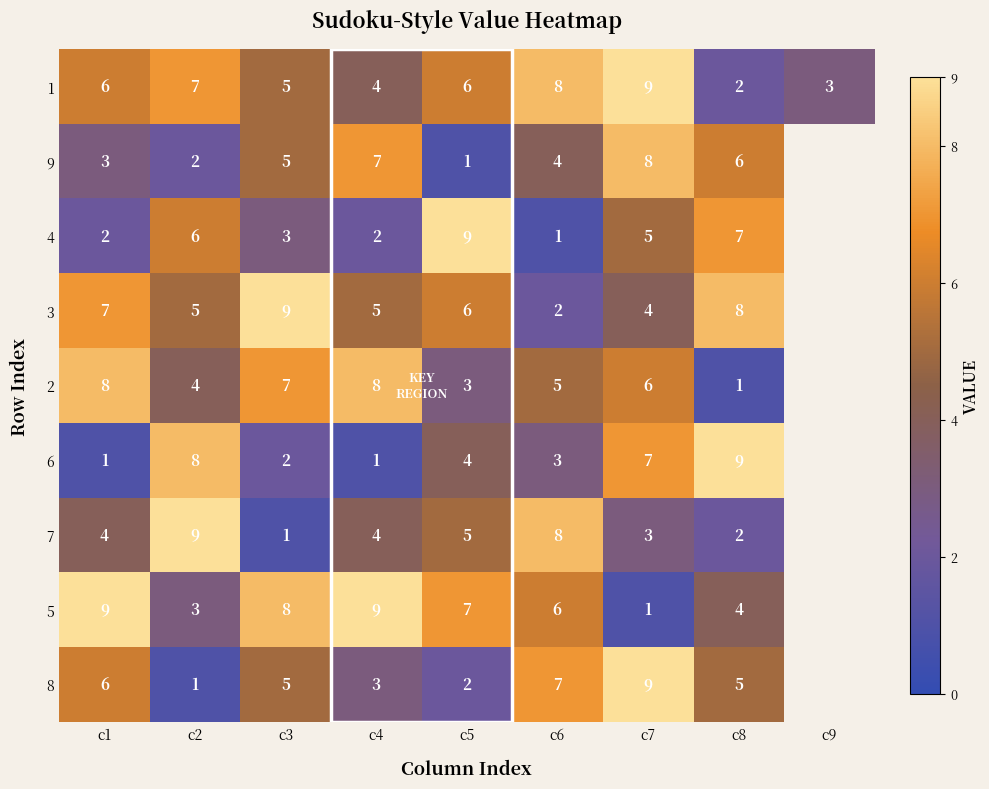

What is the difference between the 6 values at c2 and c3?

6